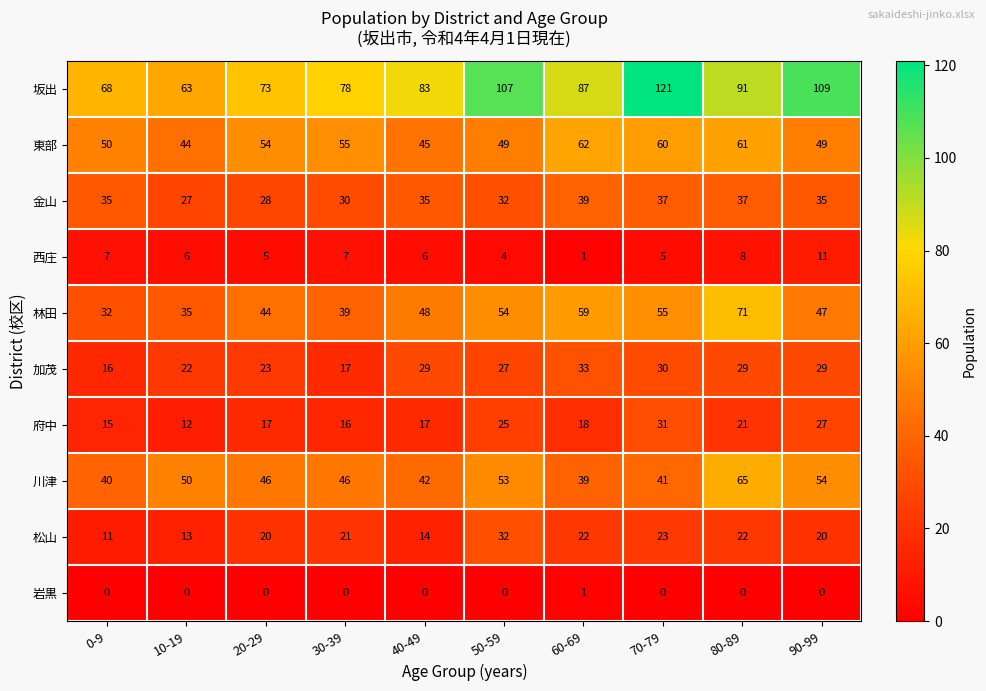

Which category has the highest value in the 坂出 series?

70-79